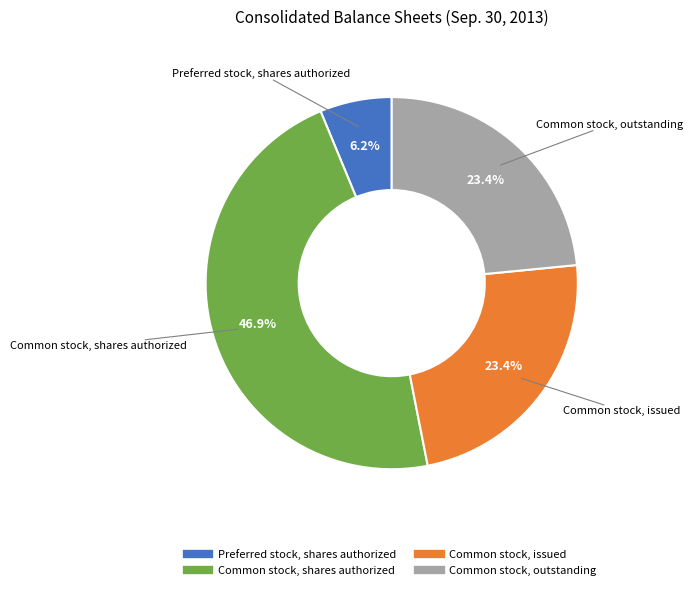

What percentage is NOT represented by Common stock, issued?

76.6%